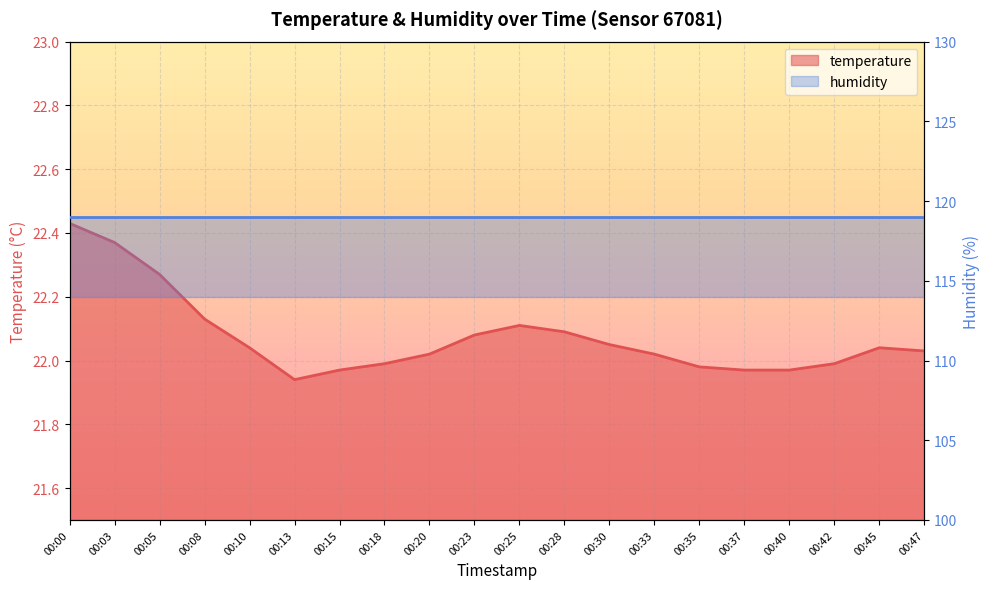

List the labels in order of value, smallest first.

00:13, 00:15, 00:37, 00:40, 00:35, 00:18, 00:42, 00:20, 00:33, 00:47, 00:10, 00:45, 00:30, 00:23, 00:28, 00:25, 00:08, 00:05, 00:03, 00:00